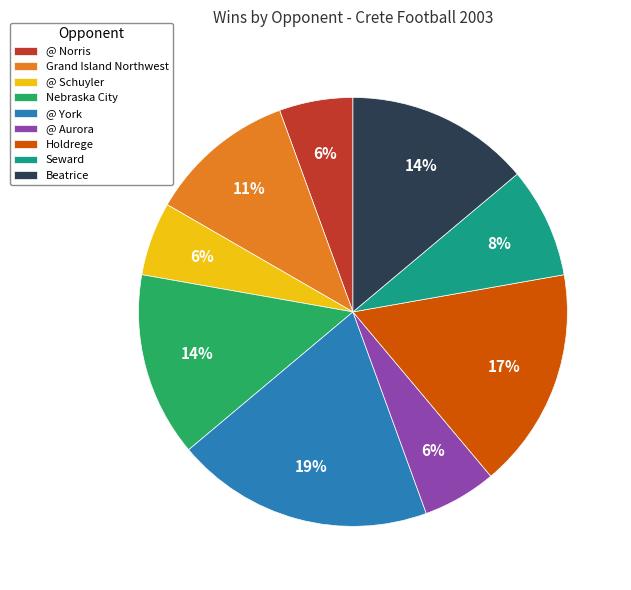

Combined, do Nebraska City and @ Aurora account for over 50%?

No